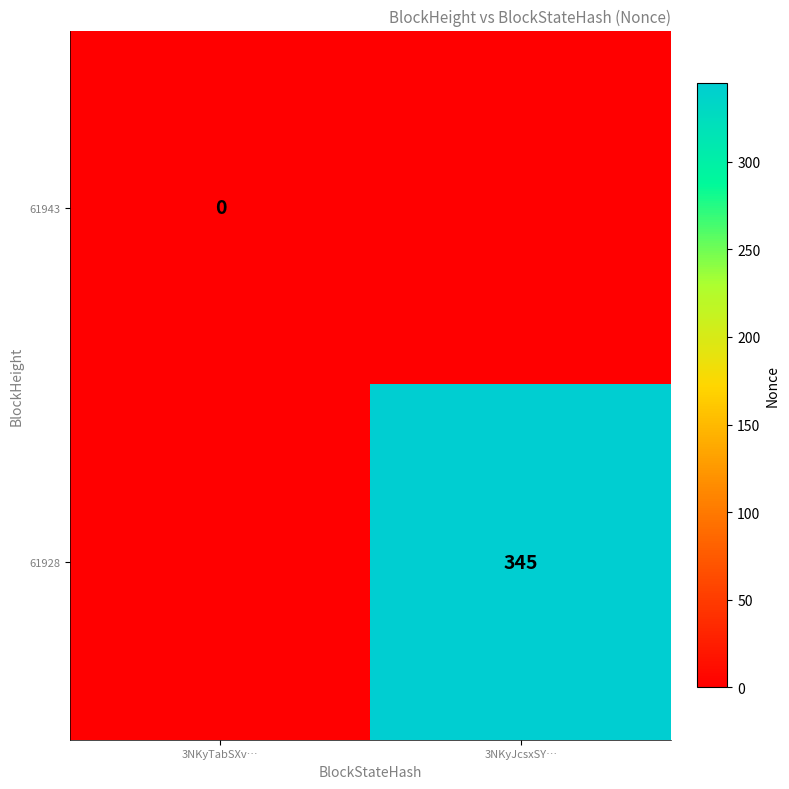

True or false: 61928 has a value of 345 at 3NKyJcsxSY….

True